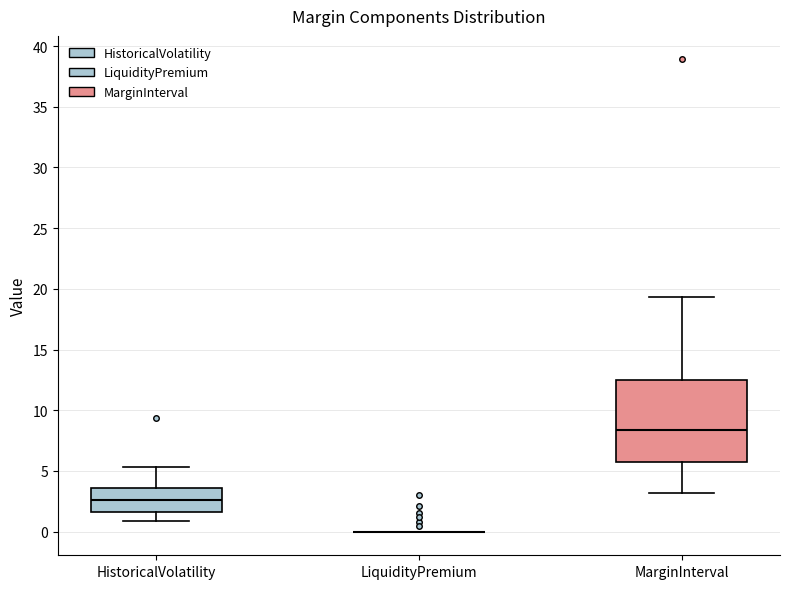

Reading left to right, read every box against the y-axis: the position of its median line, the range the box covers, and the ends of its whiskers. The values are not printed on the chart, so give them approximately, as read against the axis.

HistoricalVolatility: median 2.5, box 1.5 to 3.5, whiskers 1.0 to 5.5
LiquidityPremium: box collapsed to a line at 0.0, whiskers 0.0 to 0.0
MarginInterval: median 8.5, box 5.5 to 12.5, whiskers 3.0 to 19.5